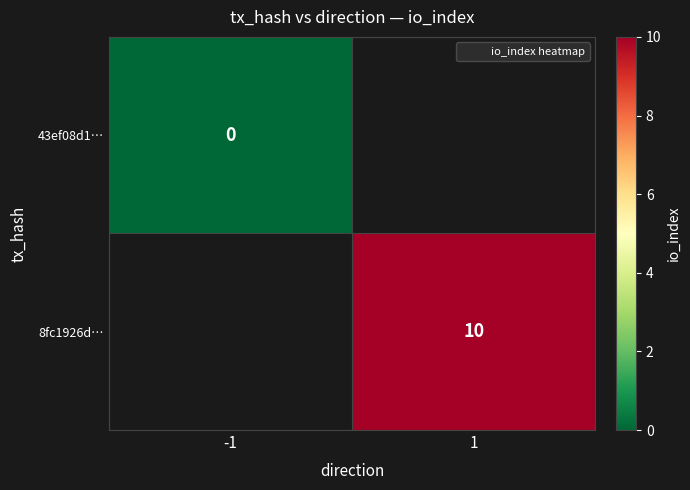

Is the value of 43ef08d1… at -1 greater than the value of 8fc1926d… at 1?

No